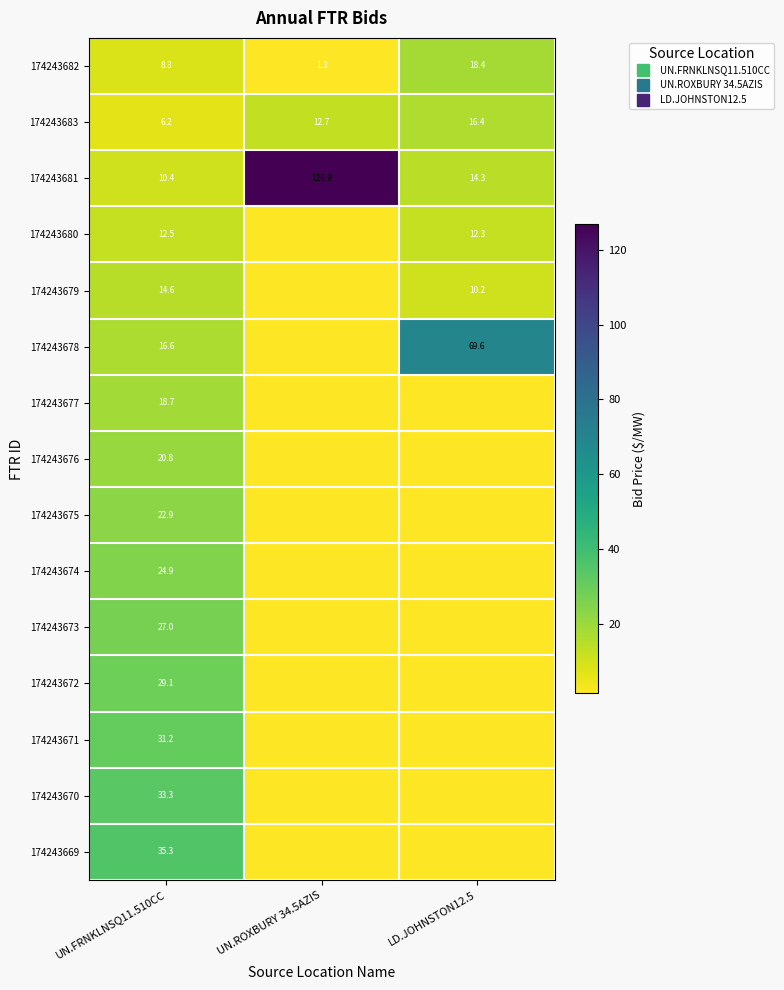

Between UN.ROXBURY 34.5AZIS and UN.FRNKLNSQ11.510CC, which is larger?

UN.FRNKLNSQ11.510CC